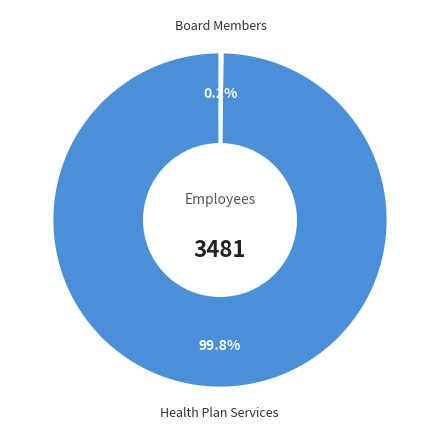

Is there a majority slice in this chart?

Yes